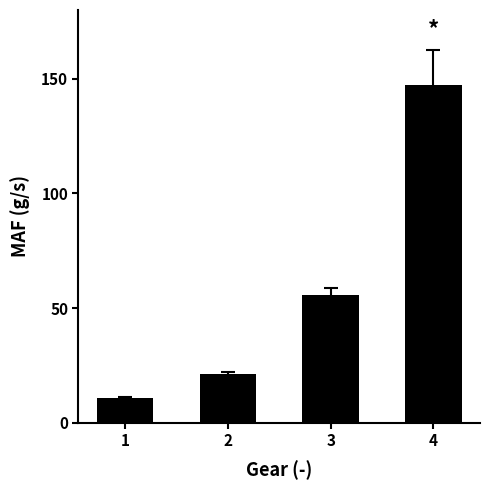

True or false: the data shows 91.2 at 3.

False